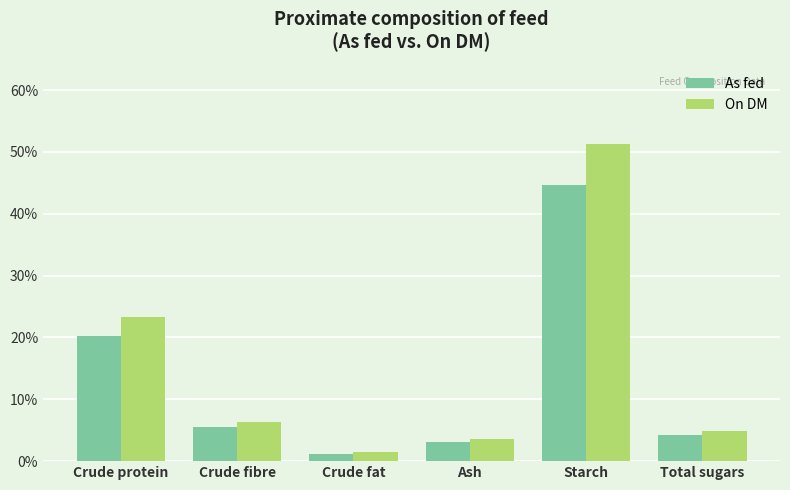

What is the label of the 5th bar from the right?

Crude fibre